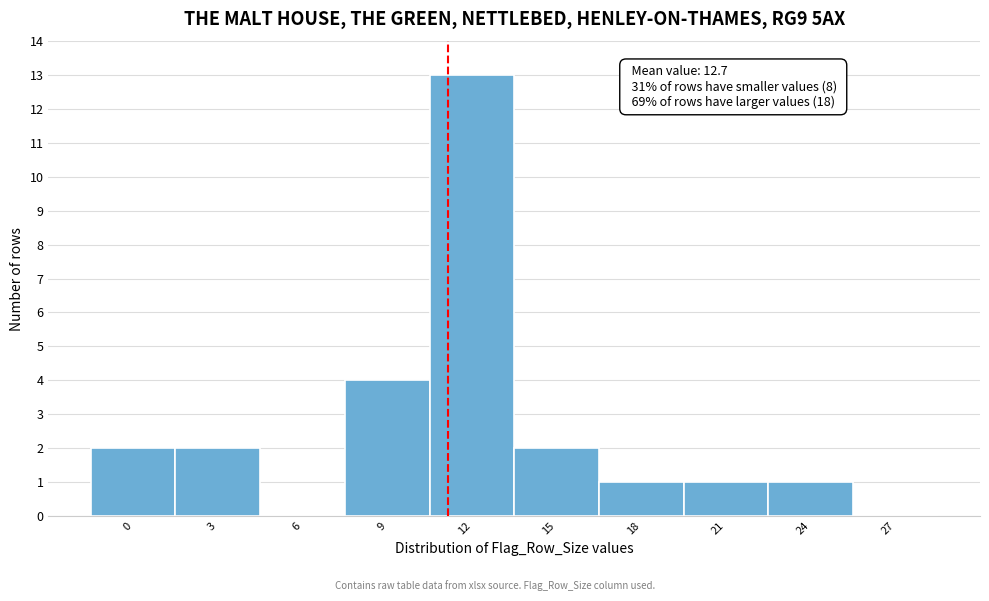

Reading left to right, transcribe all the data shown in this chart.

0=2	3=2	6=0	9=4	12=13	15=2	18=1	21=1	24=1	27=0